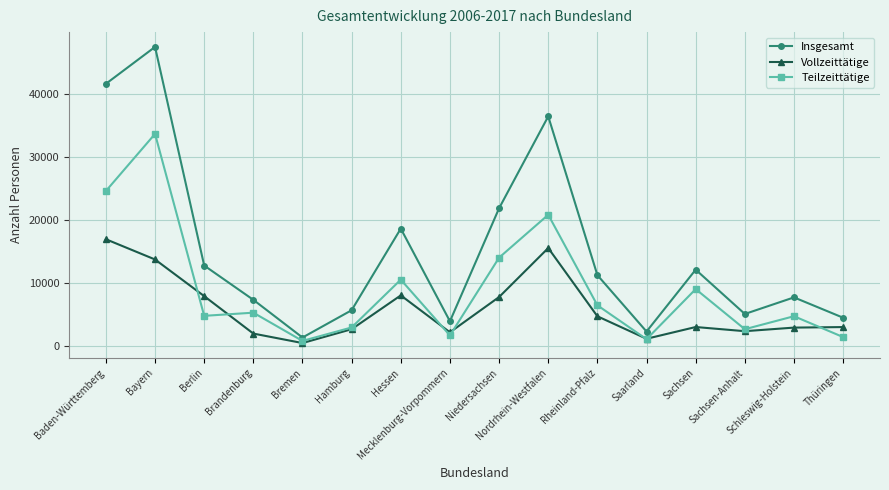

Rank the series by their maximum value, from highest to lowest.

Insgesamt, Teilzeittätige, Vollzeittätige